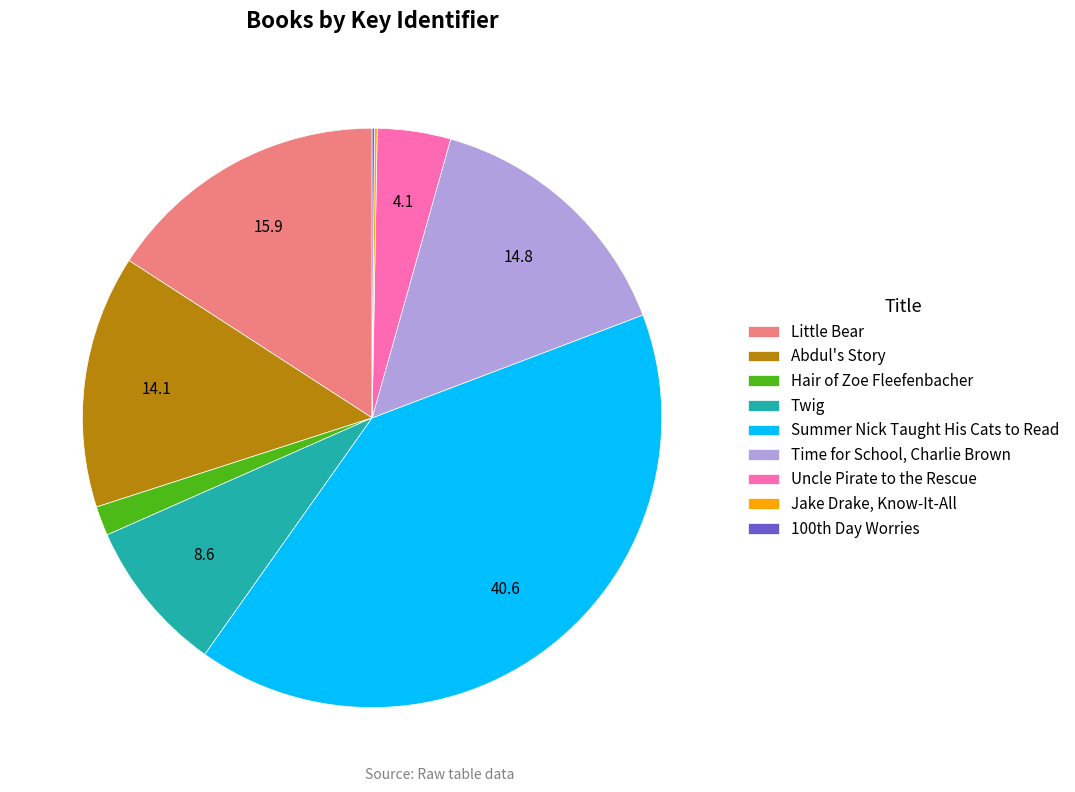

Do Time for School, Charlie Brown and Hair of Zoe Fleefenbacher together represent more than half of the pie?

No